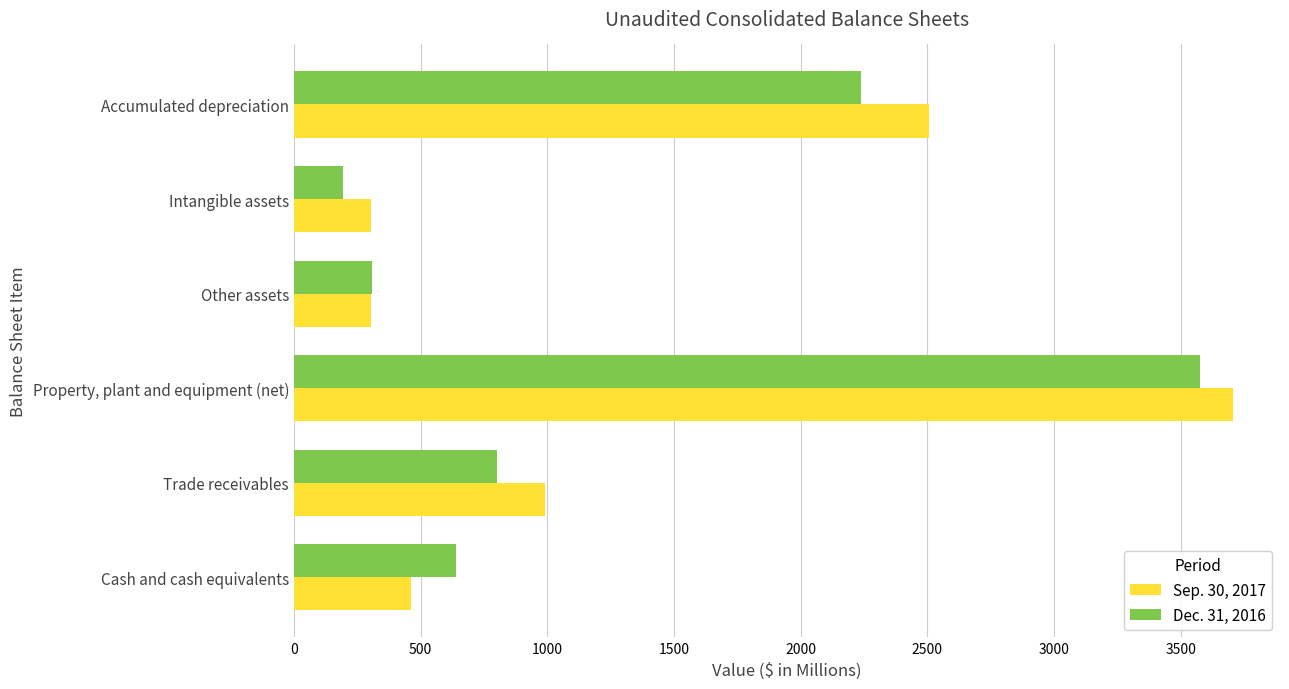

The Sep. 30, 2017 series shows 306 at Other assets. True or false?

True